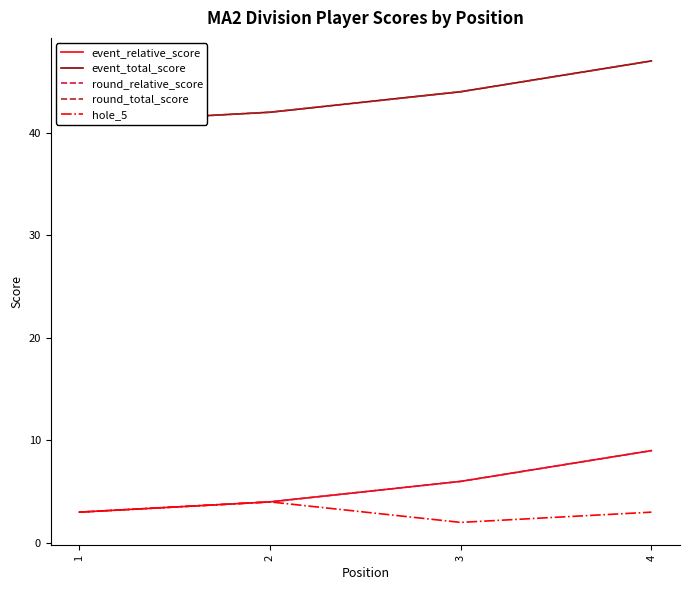

How many data points in event_total_score are less than 44?

2